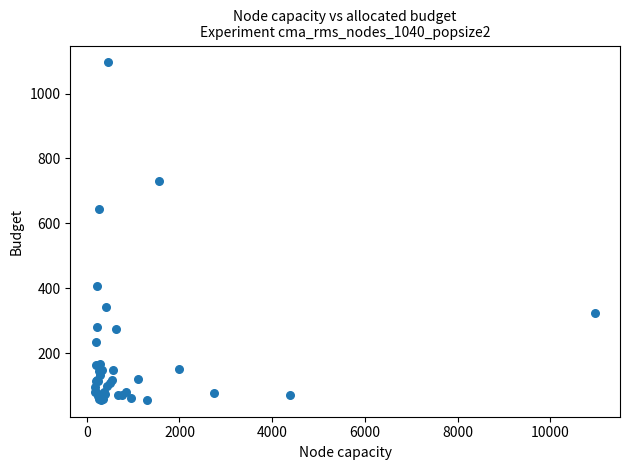

What Y value in the scatter plot is closest to 576?

644.7